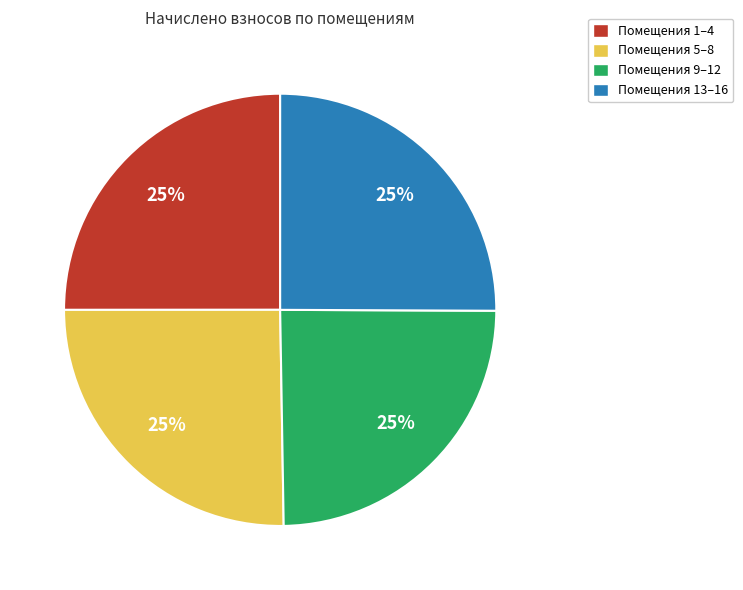

To the nearest percent, what is the combined percentage of Помещения 5–8 and Помещения 1–4?

50%